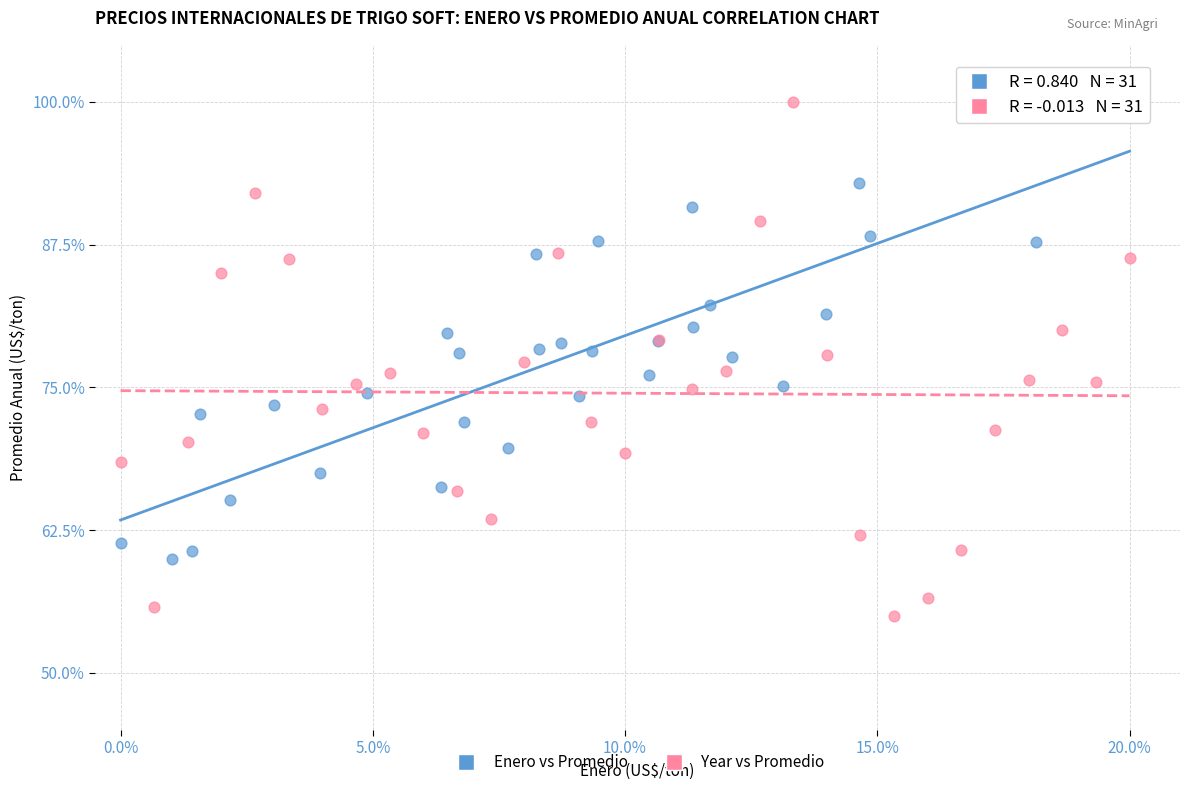

Which series has the widest spread of Y values?

Year vs Promedio